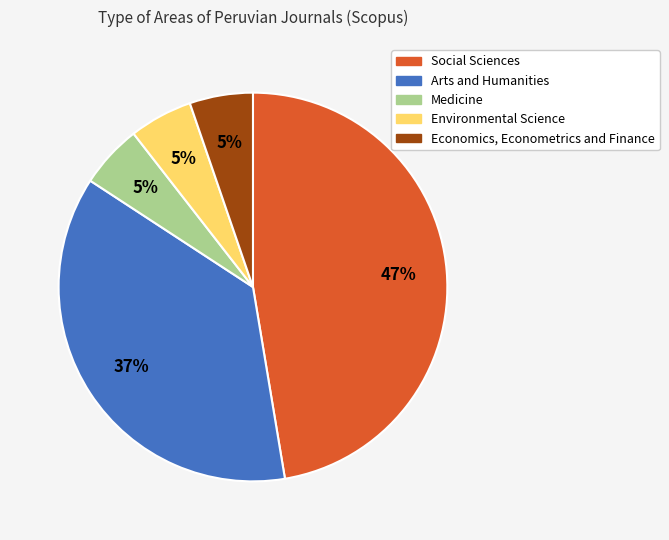

Between Medicine and Social Sciences, which is larger?

Social Sciences